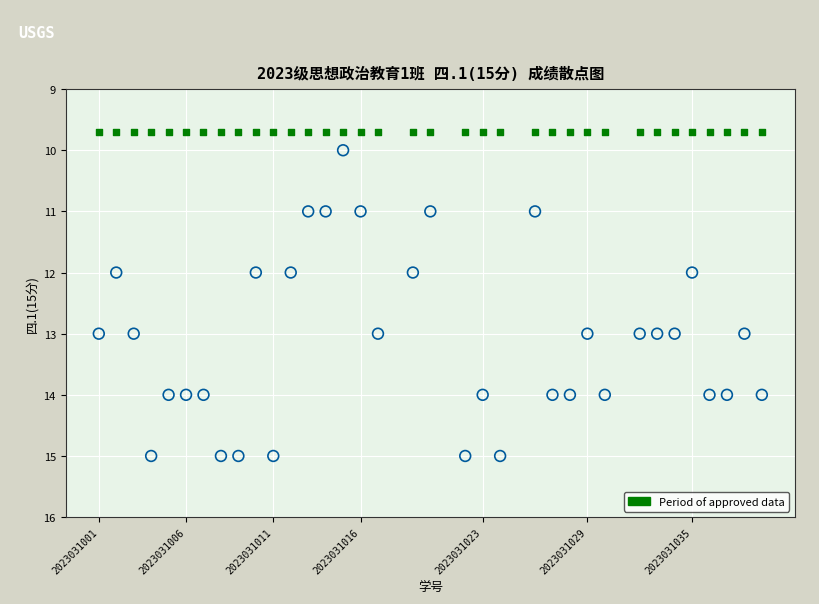

How many data points are displayed?

70